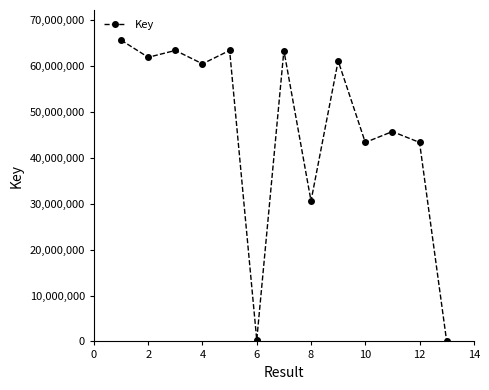

What is the average value?

46348124